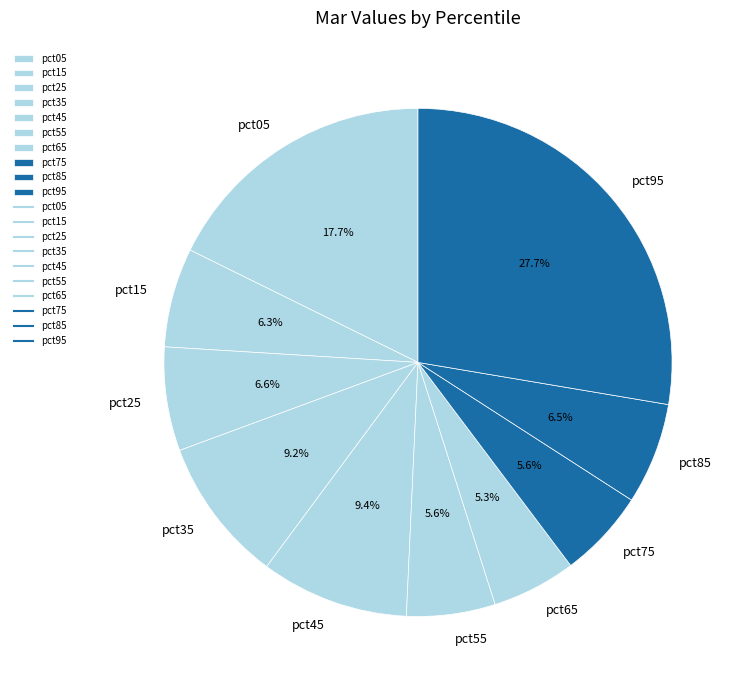

Does any single category account for the majority?

No